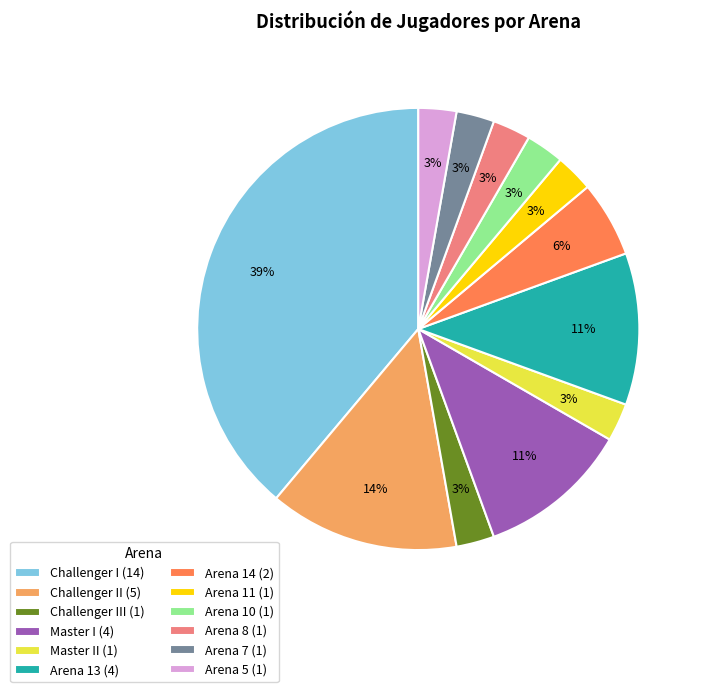

Is it true that Arena 5 (1) is 3% of the pie?

True